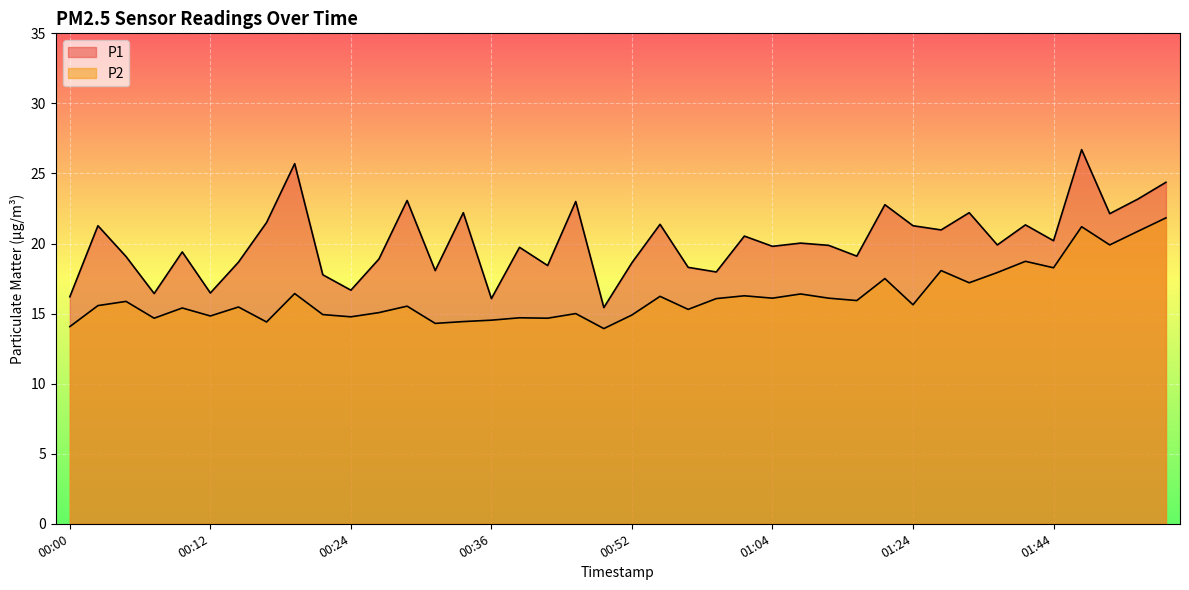

Rank the series by their average value, from highest to lowest.

P1, P2